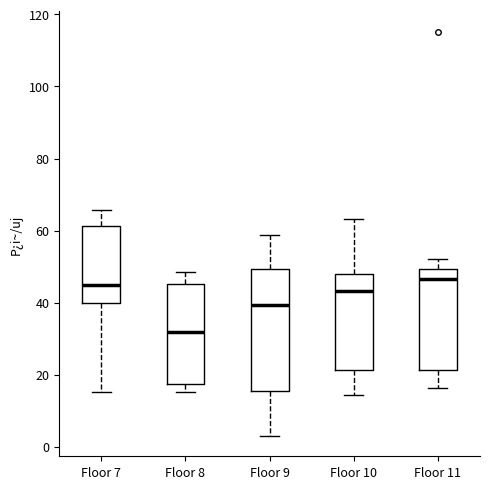

Comparing the boxes themselves (not the whiskers), which one is the tallest?

Floor 9